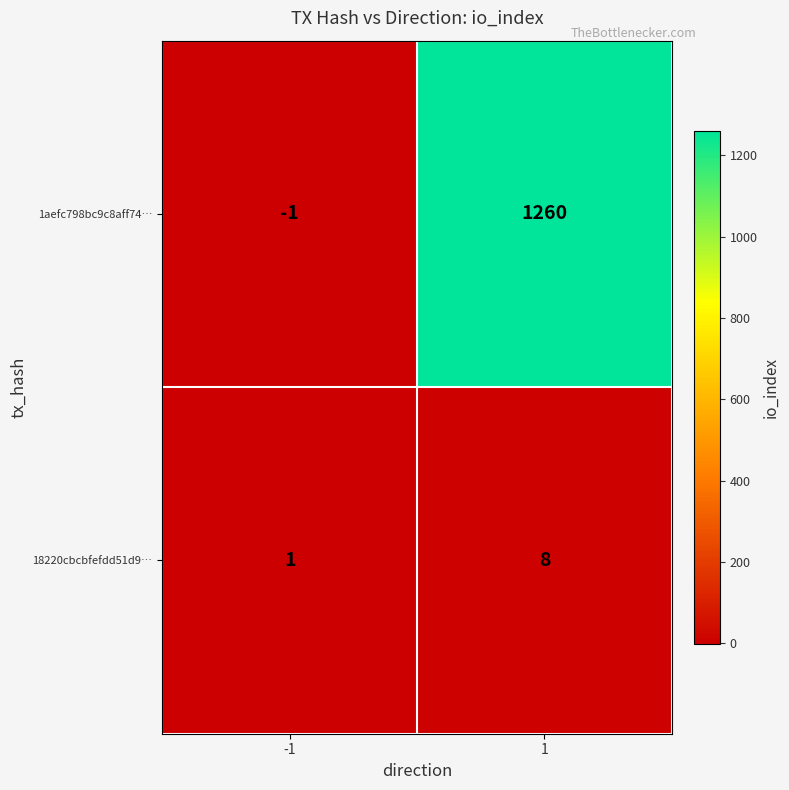

What is the highest value of the 18220cbcbfefdd51d9… series?

8